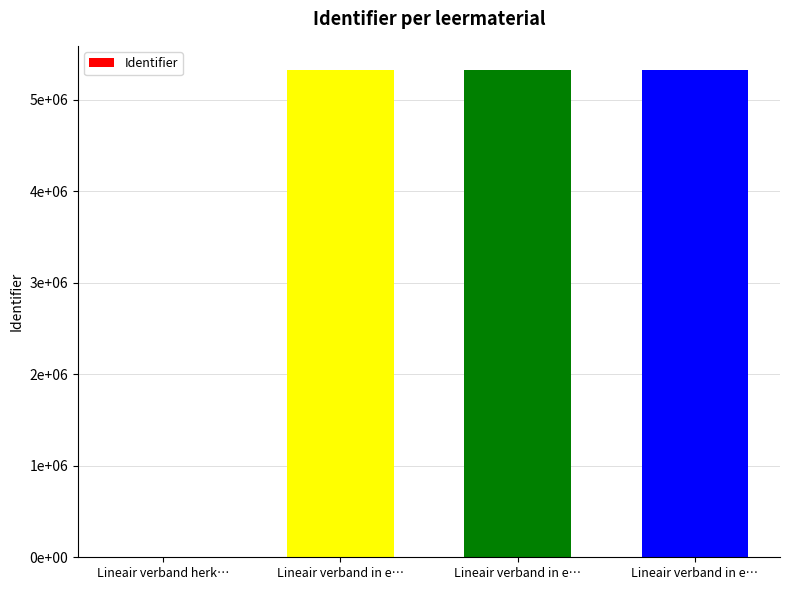

Are the bars horizontal?

No